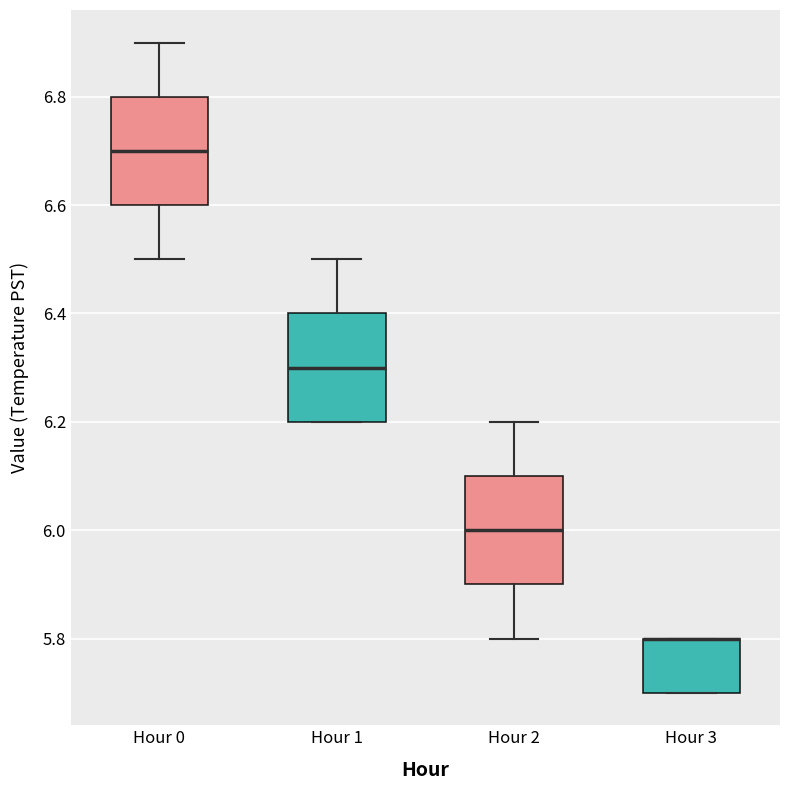

Reading left to right, transcribe this box plot: for each box, give where its median line is, the range the box spans, and where its two whiskers end, as read against the y-axis. The values are not printed on the chart, so give them approximately, as read against the axis.

Hour 0: median 6.7, box 6.6 to 6.8, whiskers 6.5 to 6.9
Hour 1: median 6.3, box 6.2 to 6.4, whiskers 6.2 to 6.5
Hour 2: median 6.0, box 5.9 to 6.1, whiskers 5.8 to 6.2
Hour 3: median 5.8 (drawn on the box's upper edge), box 5.7 to 5.8, whiskers 5.7 to 5.8